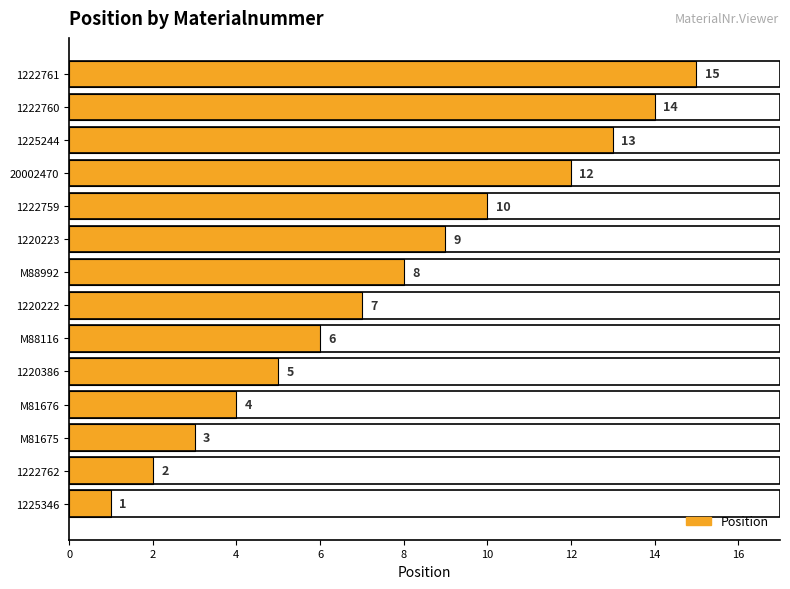

Where is the data nearest to the value 8?

M88992